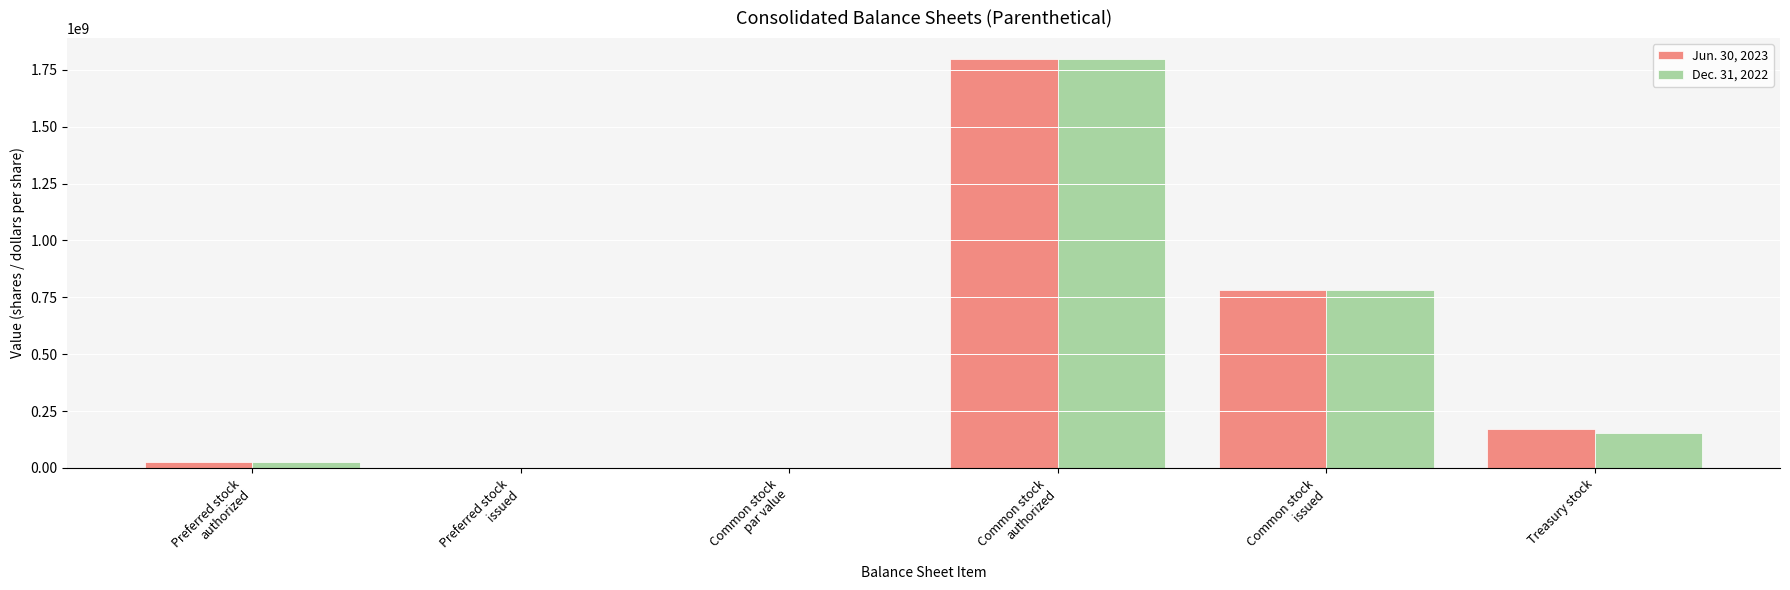

What is the sum of all Dec. 31, 2022 values?

2763000000.0